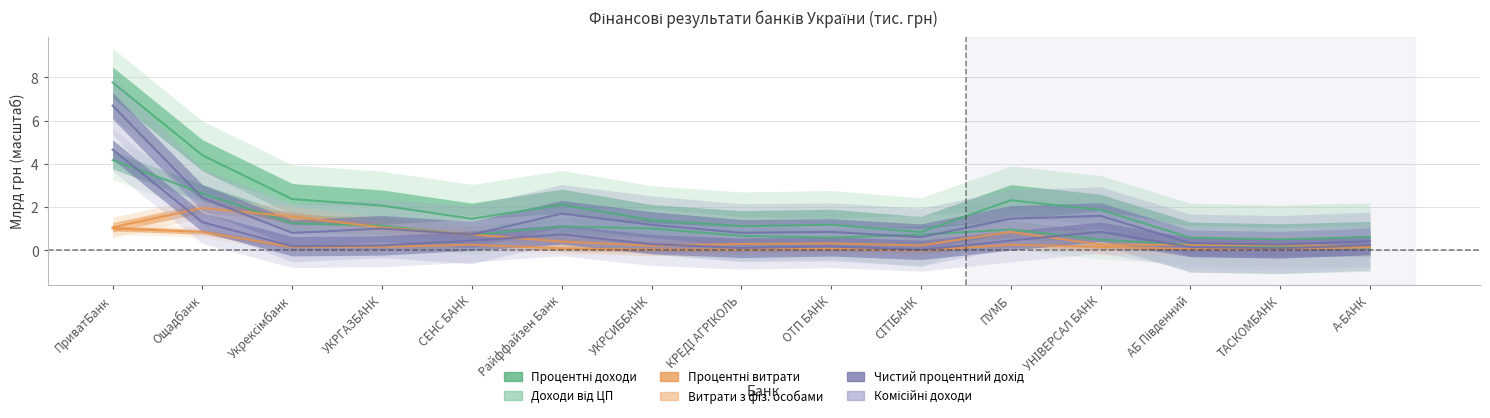

What value does the Процентні доходи series have at АБ Південний?

0.6